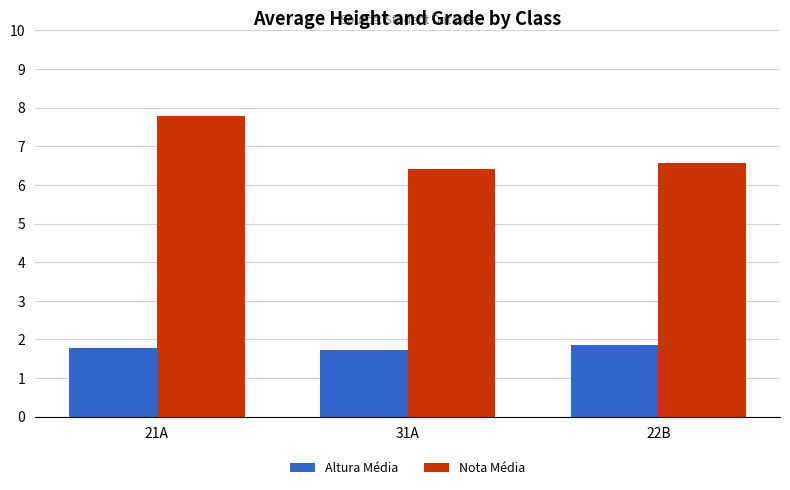

The Nota Média series shows 10.3 at 31A. True or false?

False